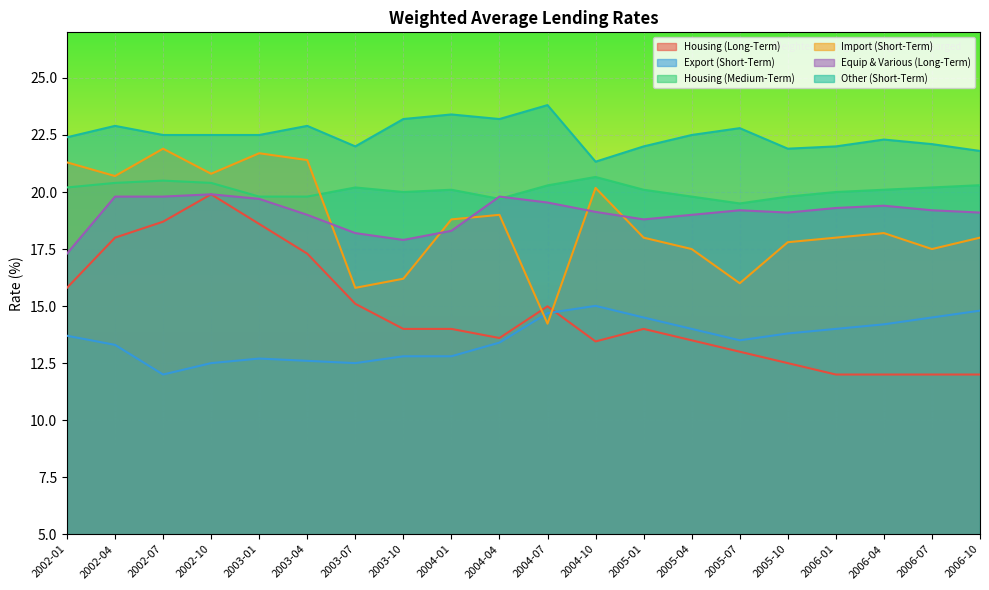

Which series has the widest spread of values?

Housing (Long-Term)